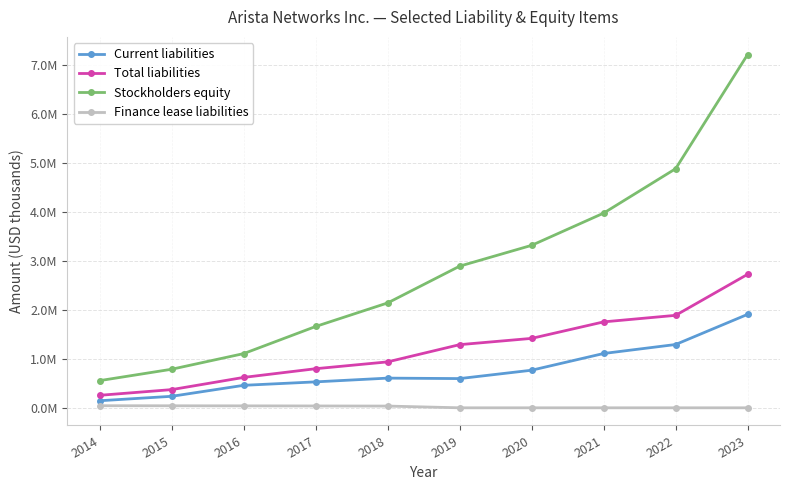

What is the difference between the maximum and minimum values in the Total liabilities series?

2472382